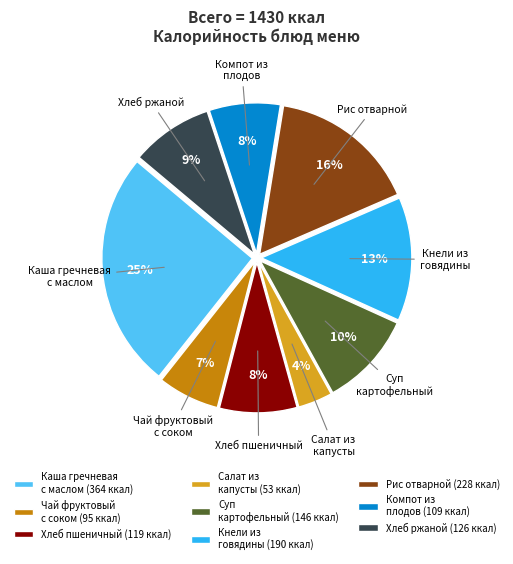

Is it true that Хлеб пшеничный is 8% of the pie?

True